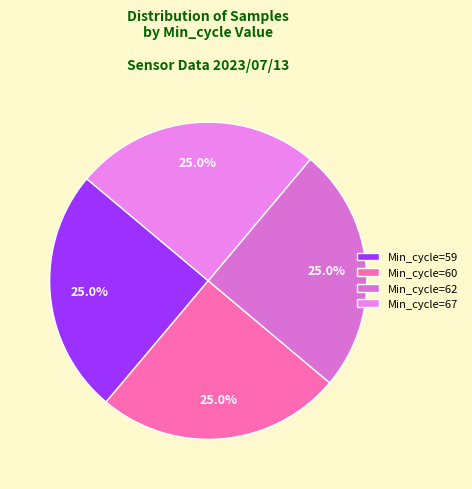

How many slices are in this pie chart?

4